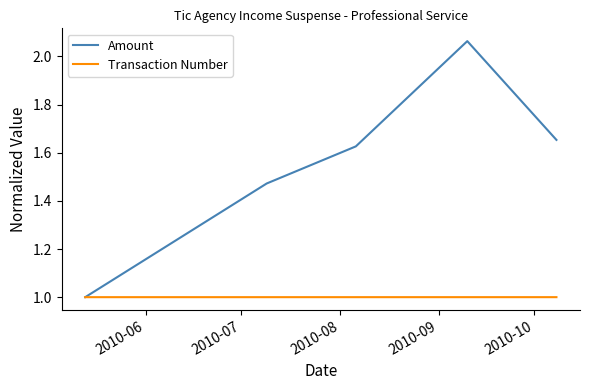

List the series in order of their peak value, lowest first.

Transaction Number, Amount